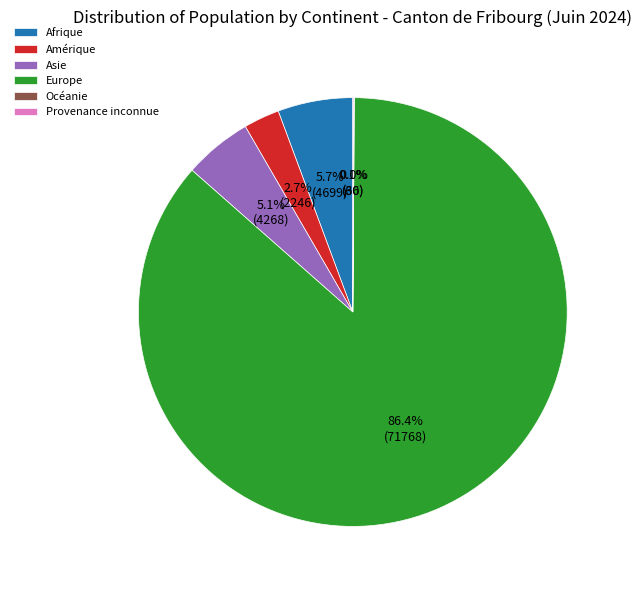

Is Amérique the majority of the pie?

No